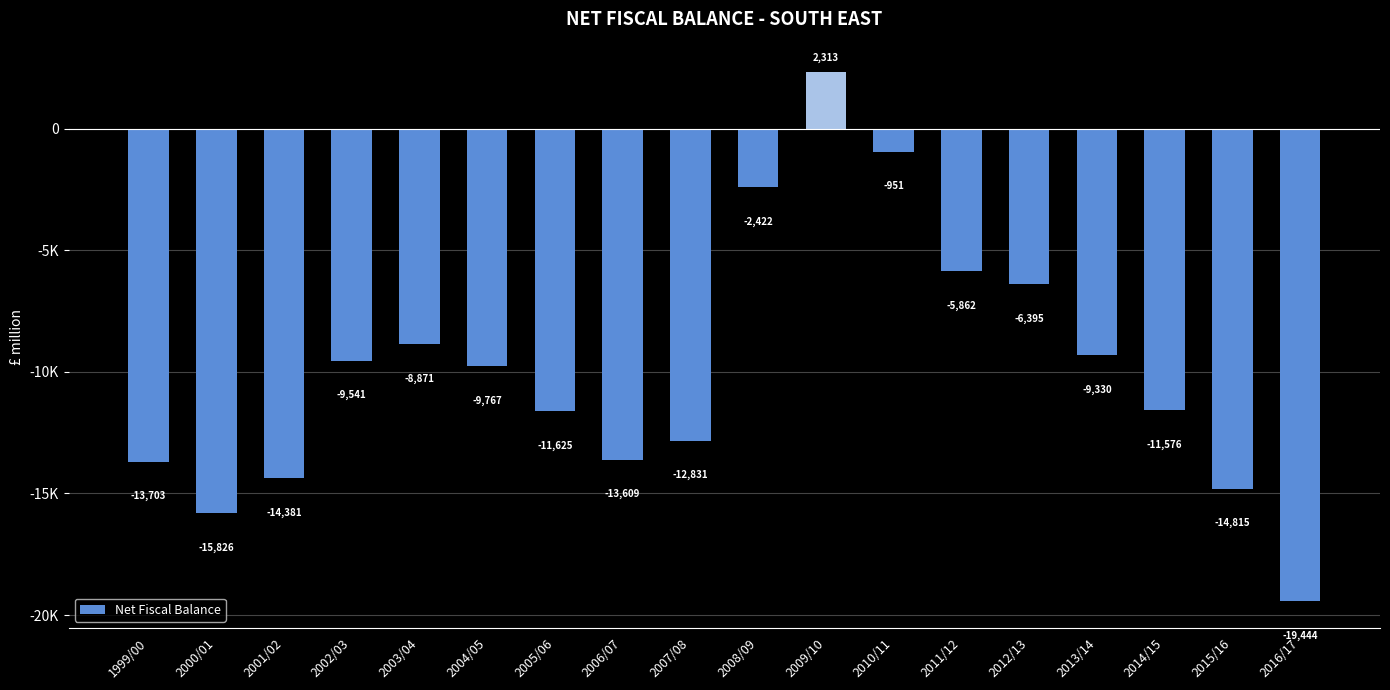

What is the difference between the second highest and minimum values?

18493